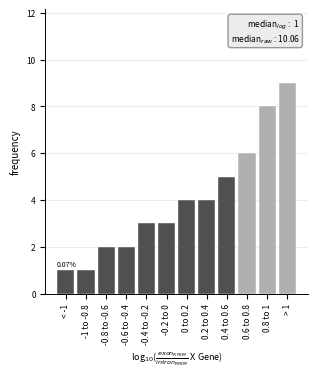

Approximately how many times larger is the value at 0 to 0.2 compared to < -1?

4.0